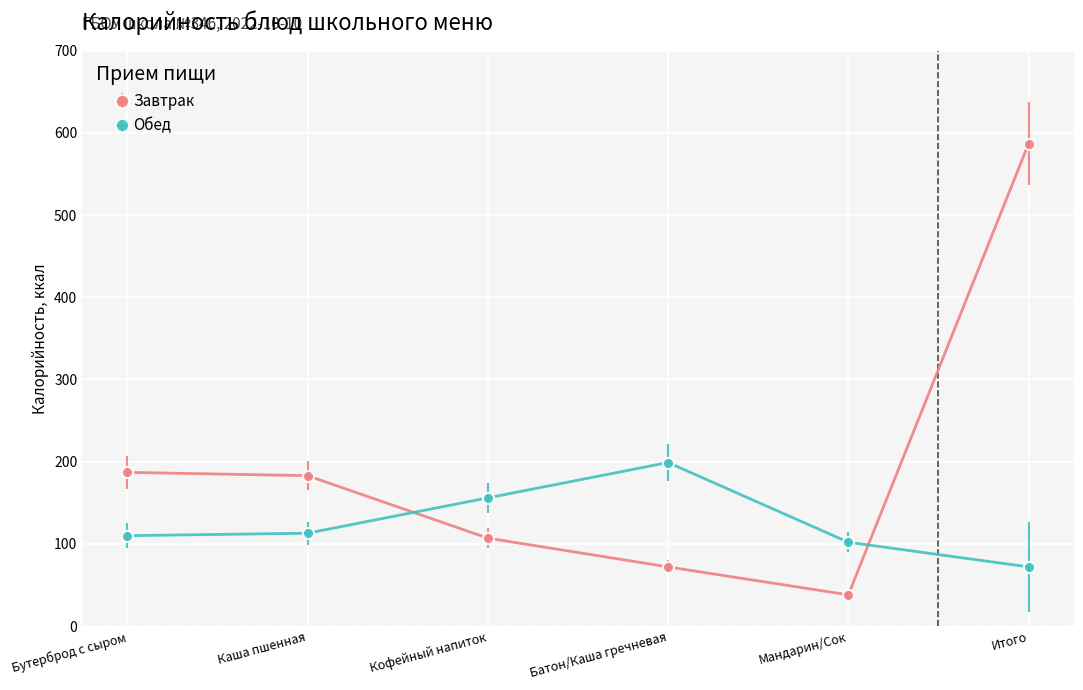

What position from the right is Бутерброд с сыром?

6